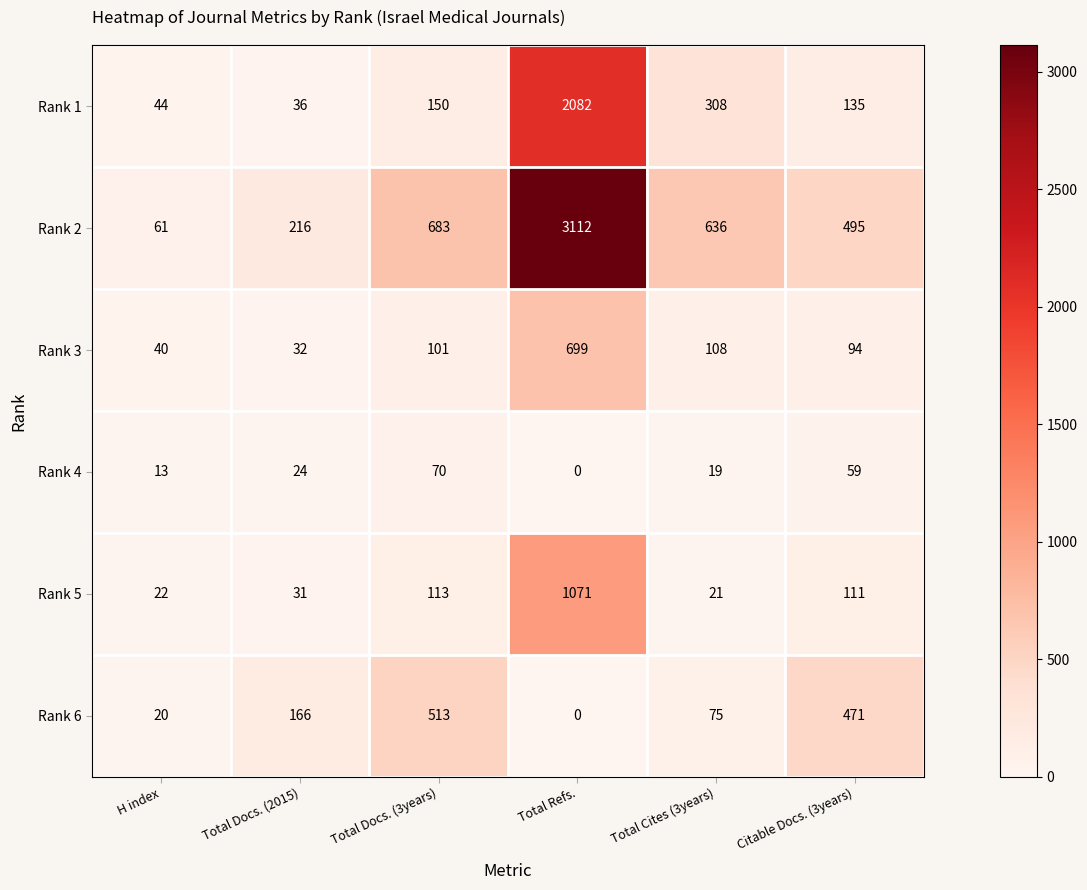

What is the average value of the Rank 6 series?

208